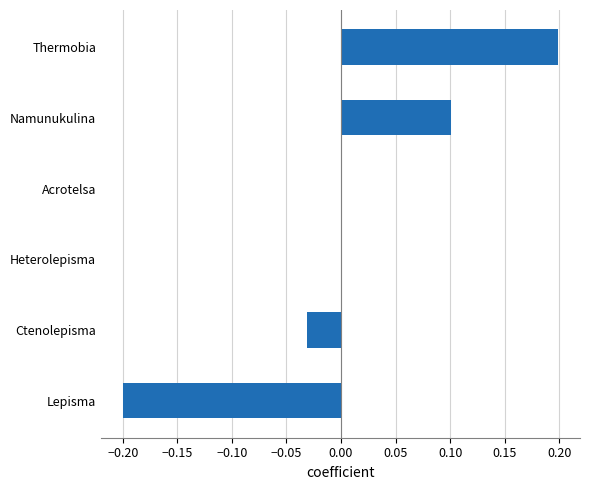

Which has a higher value, Lepisma or Acrotelsa?

Acrotelsa